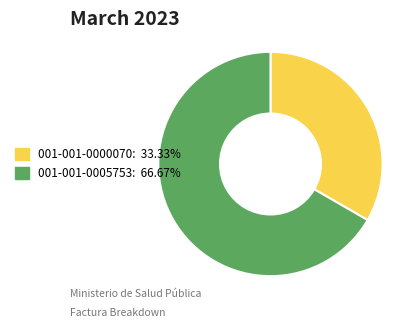

The 001-001-0000070 slice represents 28% of the pie. True or false?

False